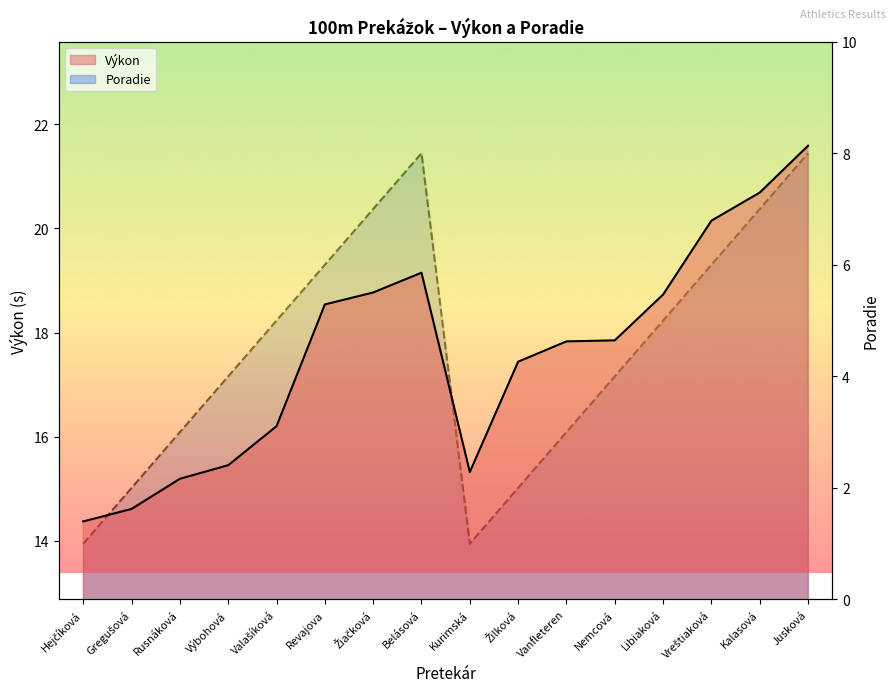

What is the difference between the maximum and minimum values in the Poradie series?

7.0